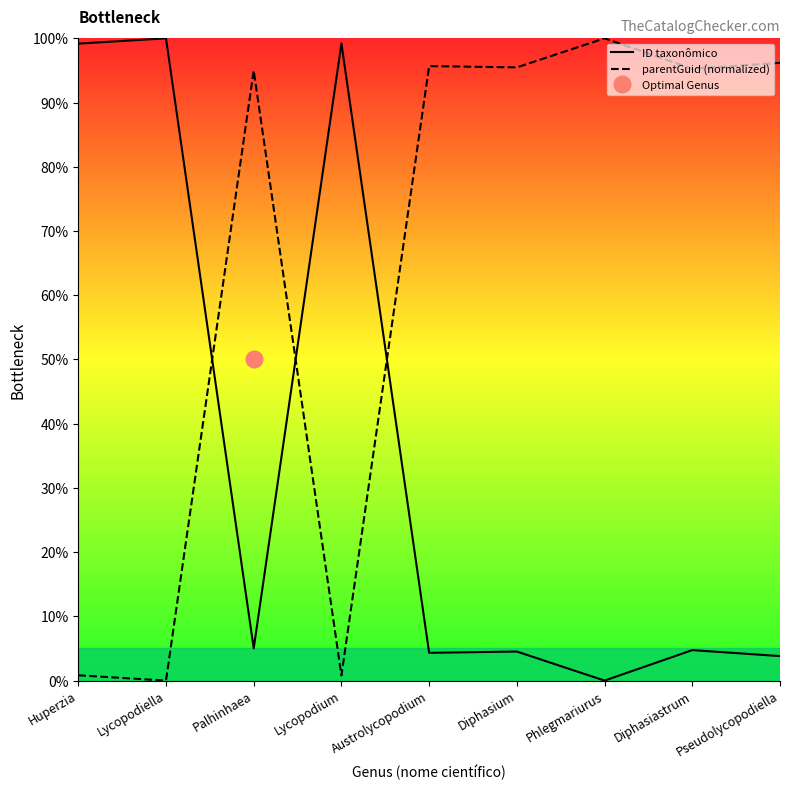

How many data points does each series have?

9